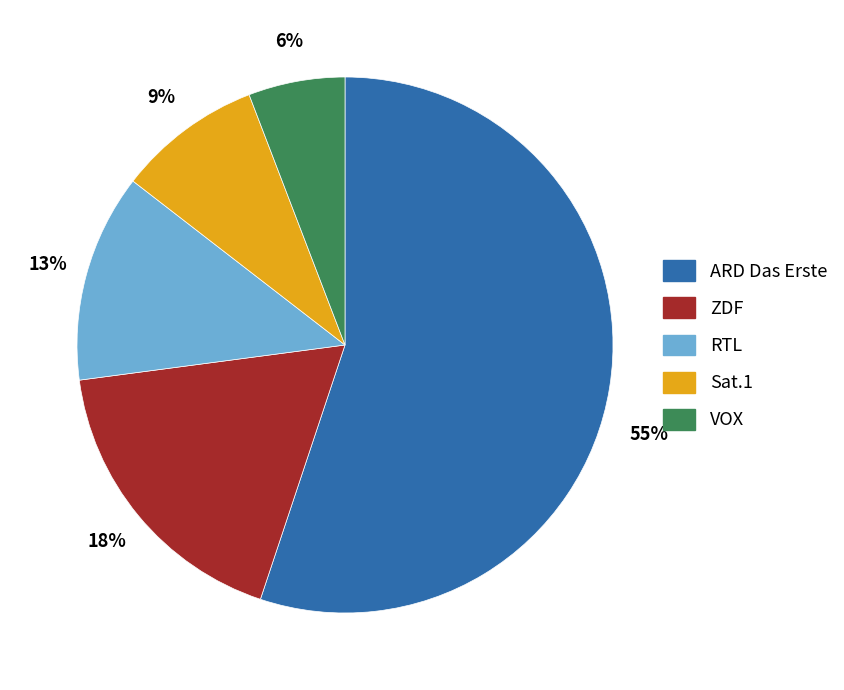

Which has a higher value, VOX or RTL?

RTL